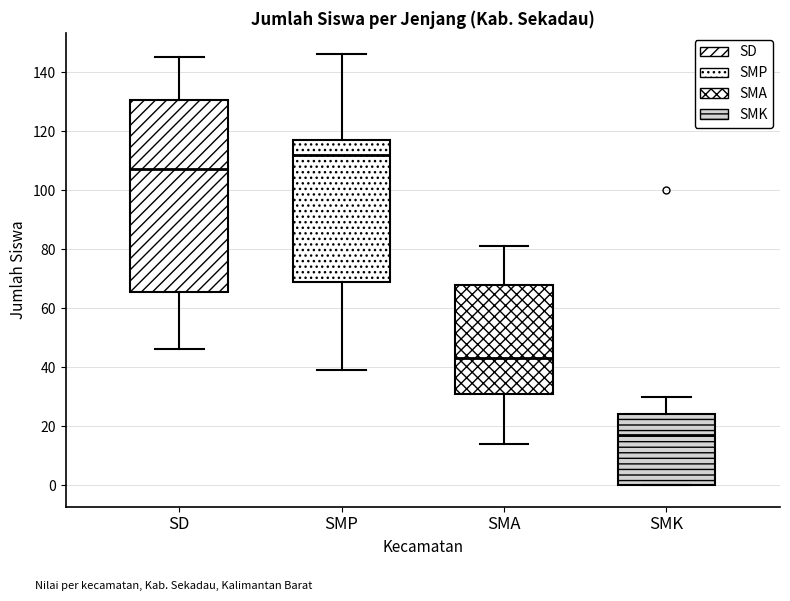

Reading left to right, read every box against the y-axis: the position of its median line, the range the box covers, and the ends of its whiskers. The values are not printed on the chart, so give them approximately, as read against the axis.

SD: median 108, box 66 to 130, whiskers 46 to 146
SMP: median 112, box 70 to 118, whiskers 40 to 146
SMA: median 44, box 32 to 68, whiskers 14 to 82
SMK: median 18, box 0 to 24, whiskers 0 to 30